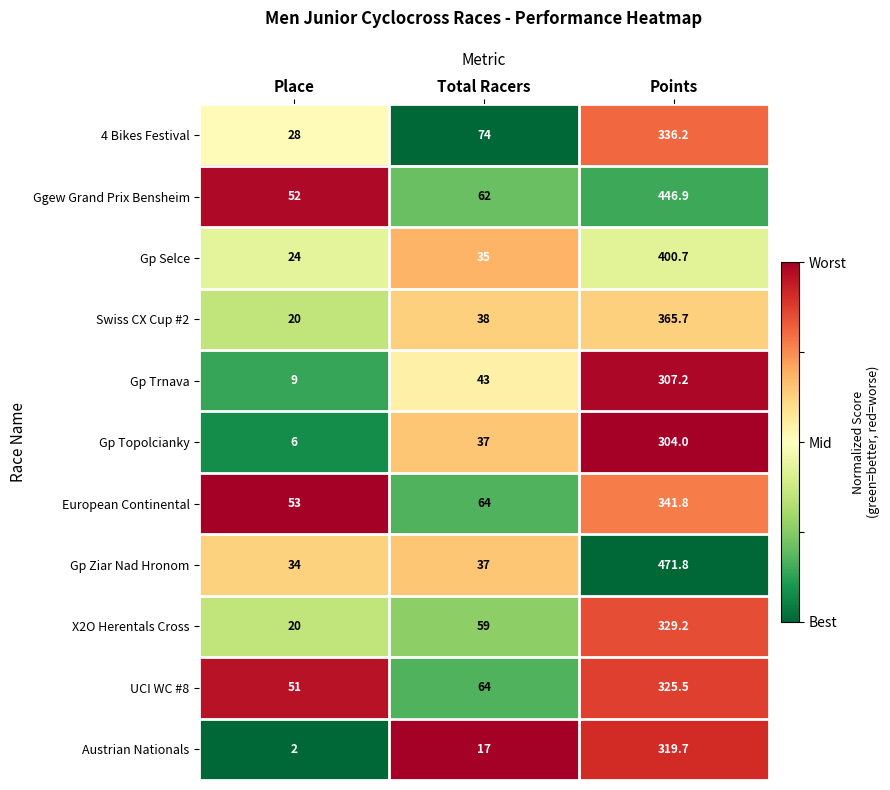

What is the difference between the maximum and minimum values in the Gp Trnava series?

298.2